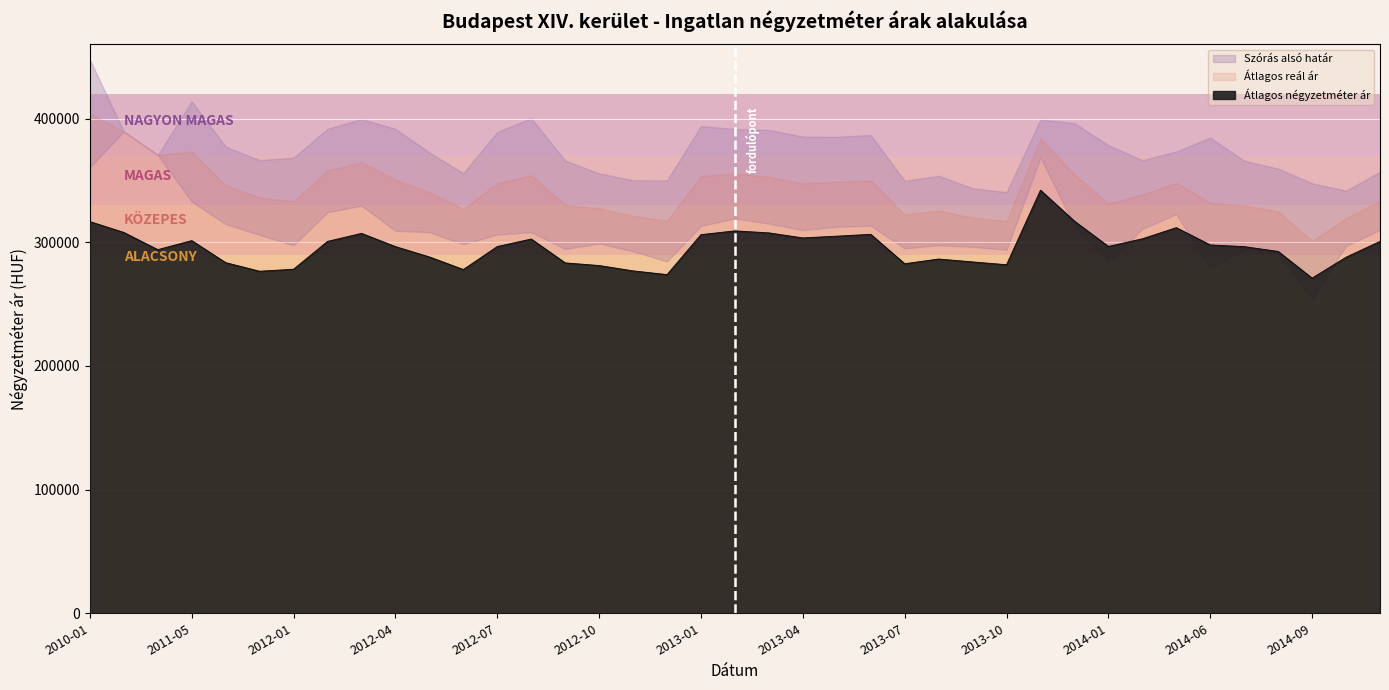

List the labels in order of Szórás alsó határ value, smallest first.

2014-09, 2014-06, 2014-01, 2012-12, 2014-08, 2012-11, 2014-07, 2013-10, 2012-09, 2013-07, 2013-09, 2014-10, 2012-01, 2013-08, 2012-06, 2012-10, 2011-12, 2012-07, 2012-08, 2012-05, 2012-04, 2013-04, 2014-11, 2014-04, 2013-05, 2013-12, 2013-01, 2013-06, 2011-11, 2013-03, 2013-02, 2014-05, 2012-02, 2012-03, 2011-05, 2010-01, 2013-11, 2010-10, 2010-09